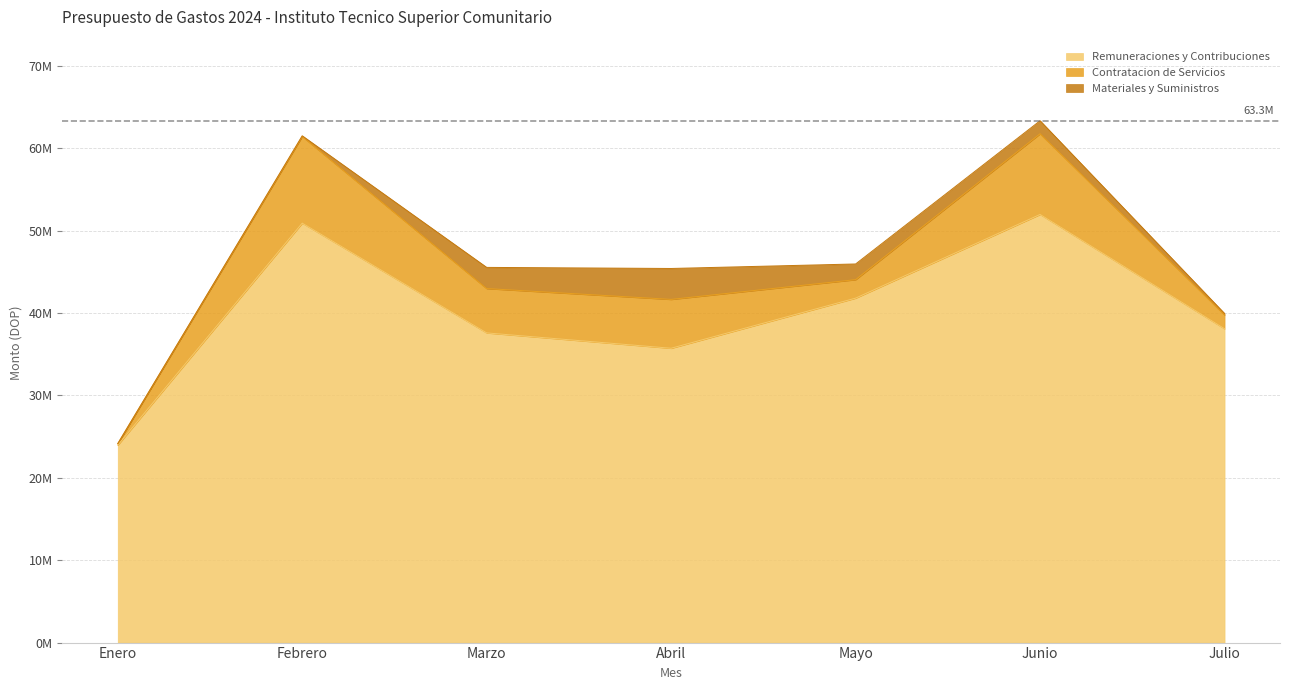

How many lines are shown in the chart?

3